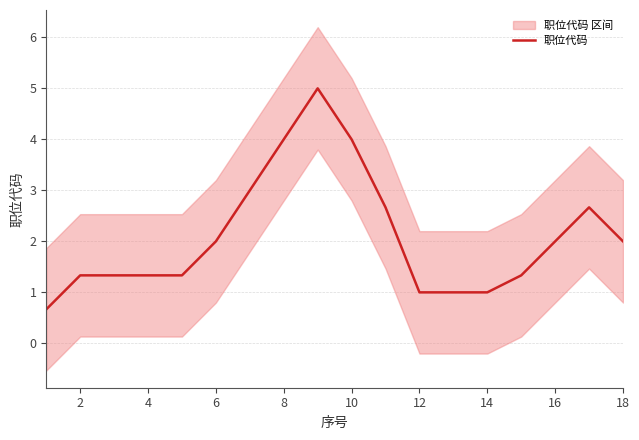

What is the value of the 2nd point from the left?

1.3